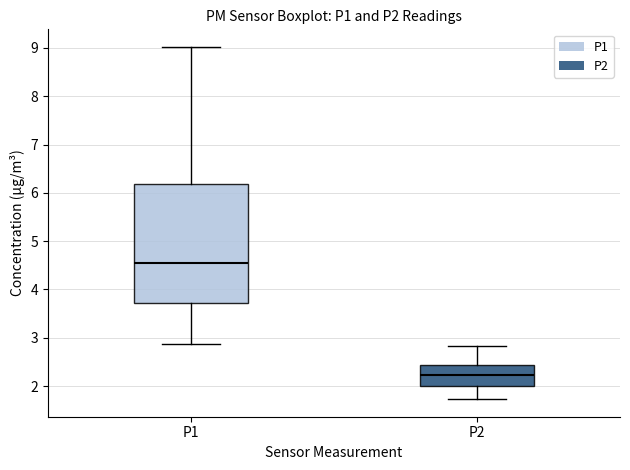

Which box is the tallest, from its lower edge to its upper edge?

P1